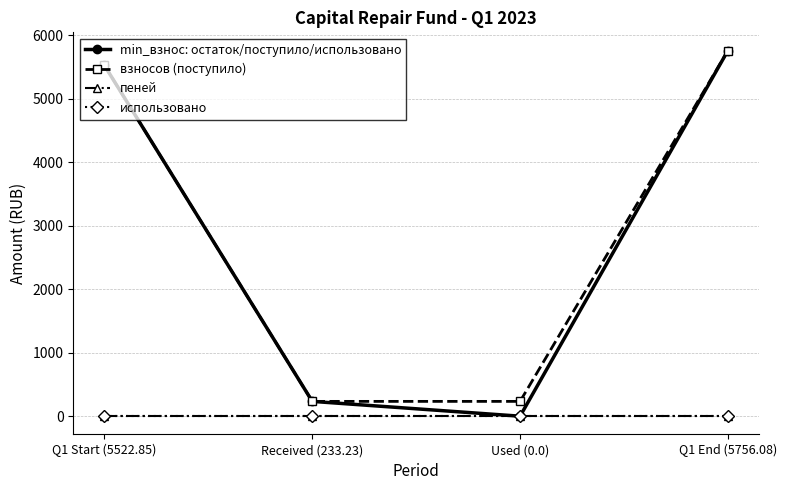

How many lines are shown in the chart?

4